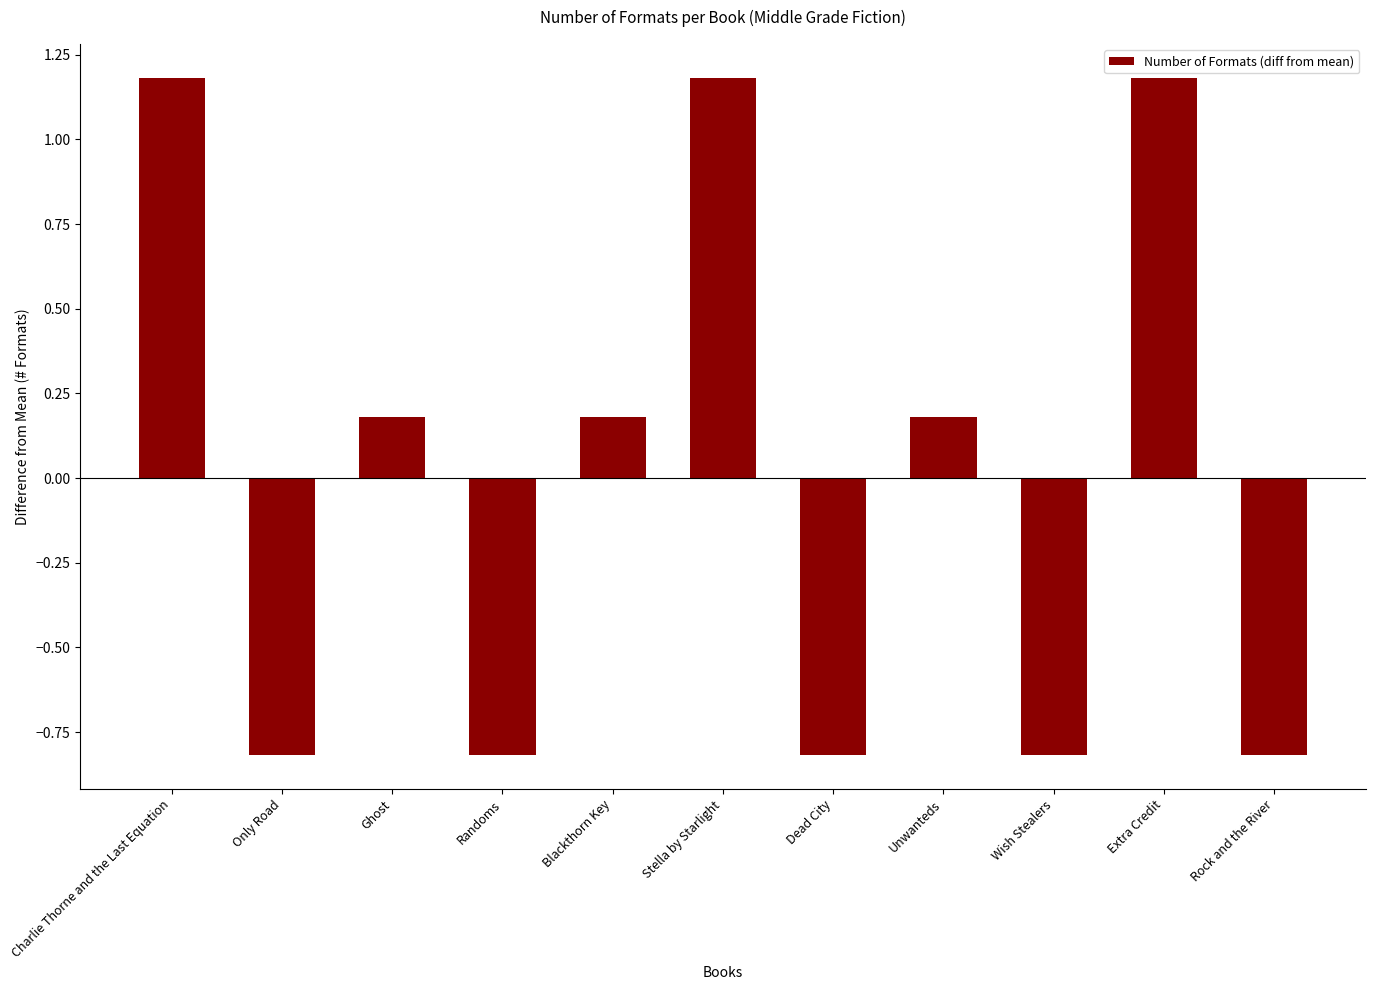

What is the difference between the maximum and minimum values?

2.0